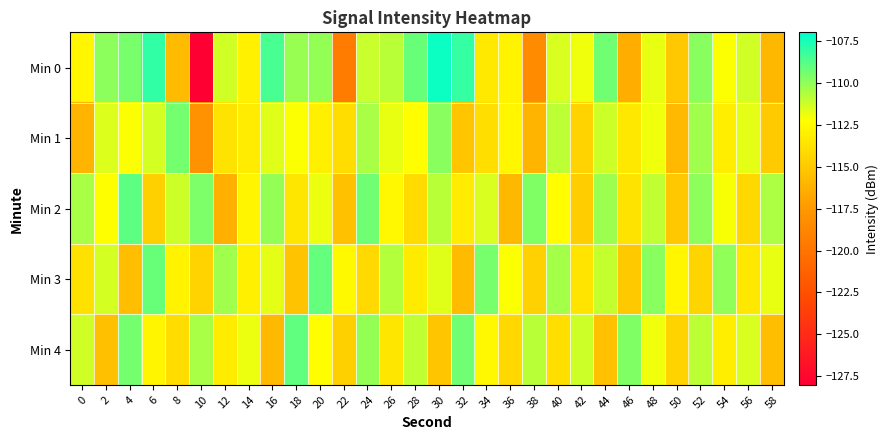

What is the greatest value displayed?

-107.3